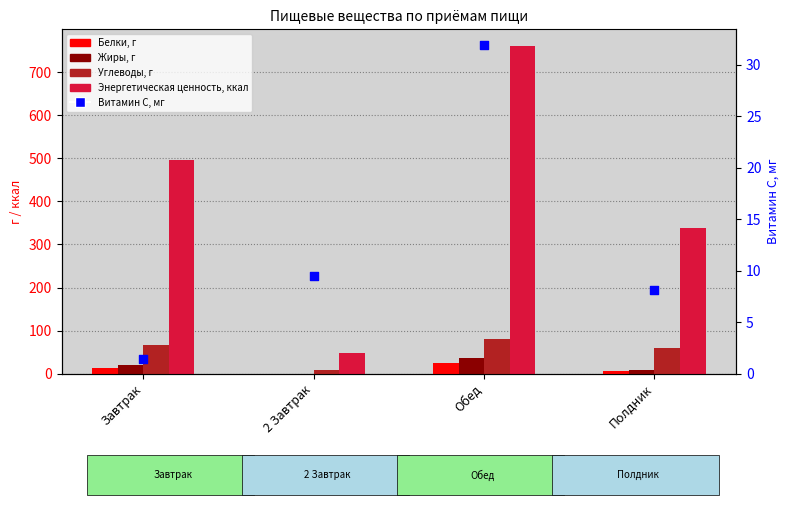

Is the value of Углеводы, г at Обед greater than the value of Жиры, г at 2 Завтрак?

Yes